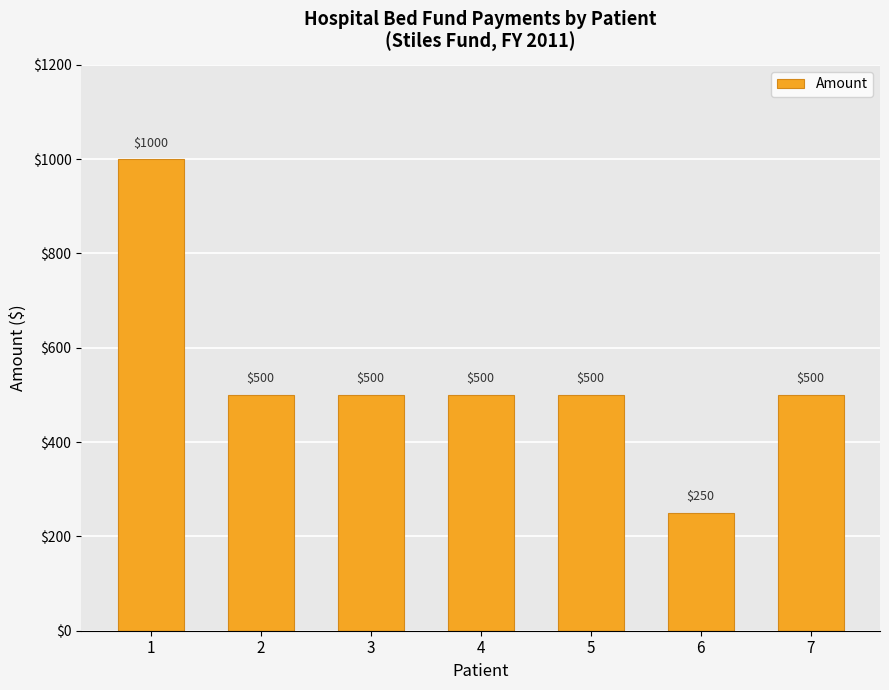

What is the value of the 5th bar from the left?

500